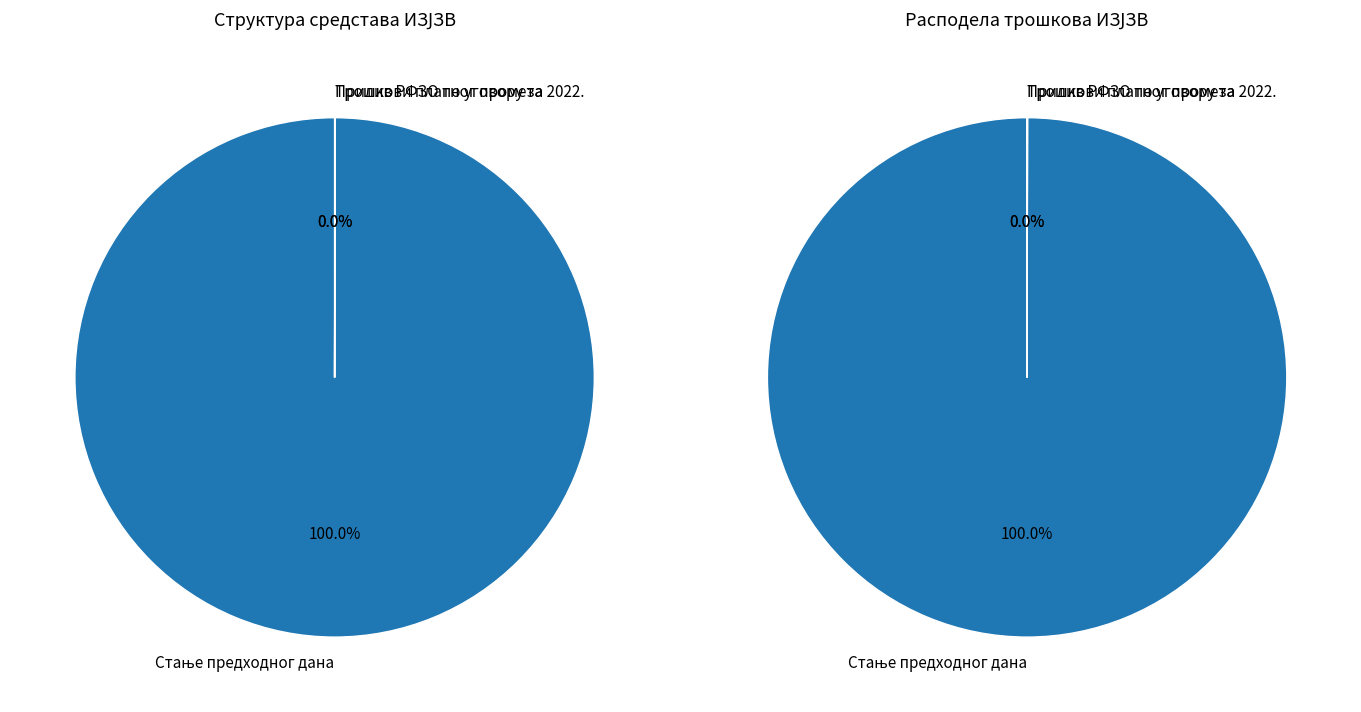

Which category has the biggest portion of the pie?

Стање предходног дана